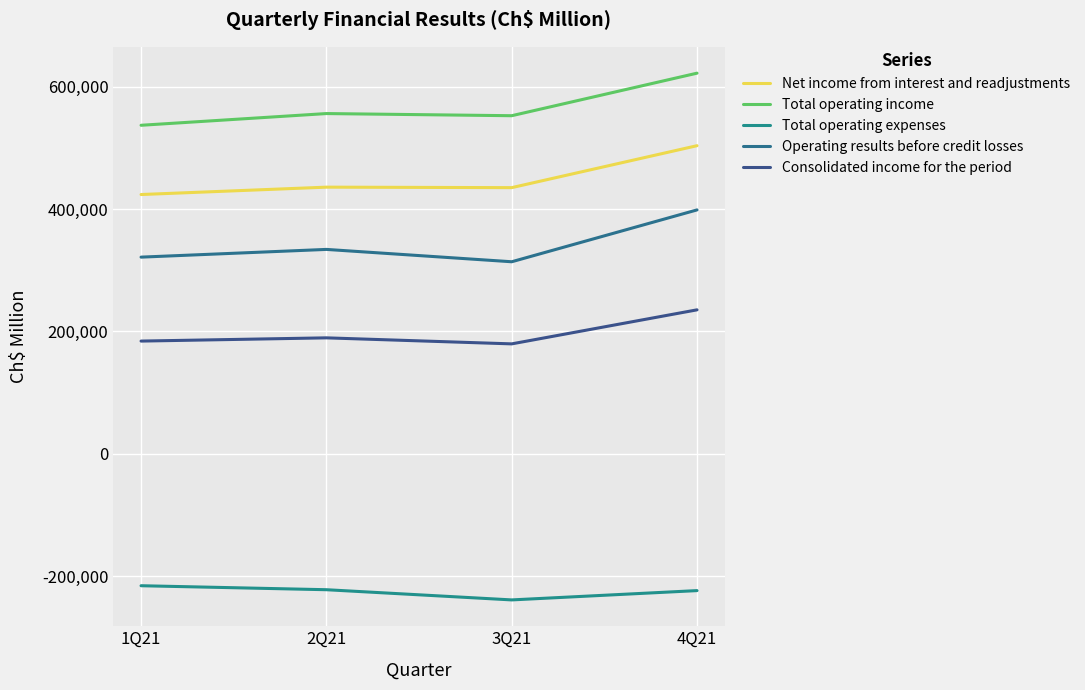

Where is Net income from interest and readjustments nearest to the value 463621?

2Q21